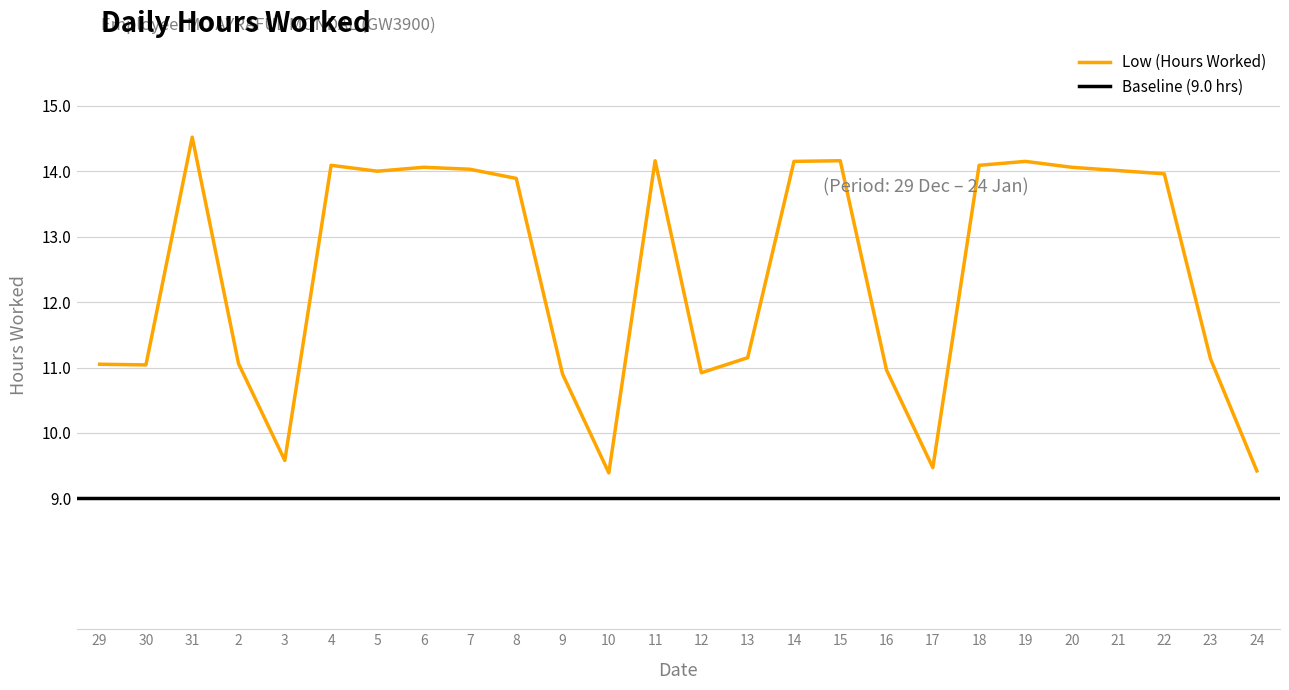

Which category has the lowest value across all series?

10